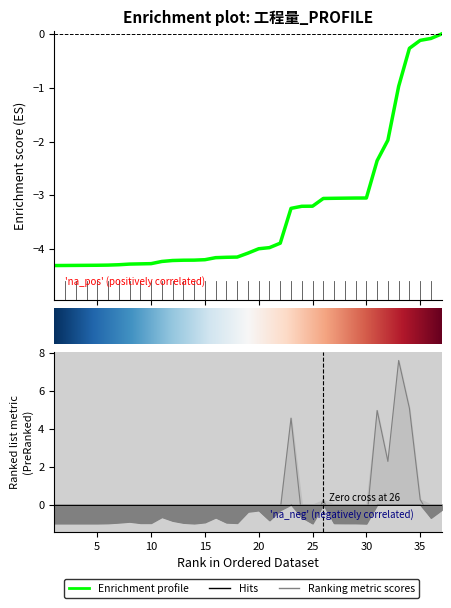

Where is the data nearest to the value 3?

32